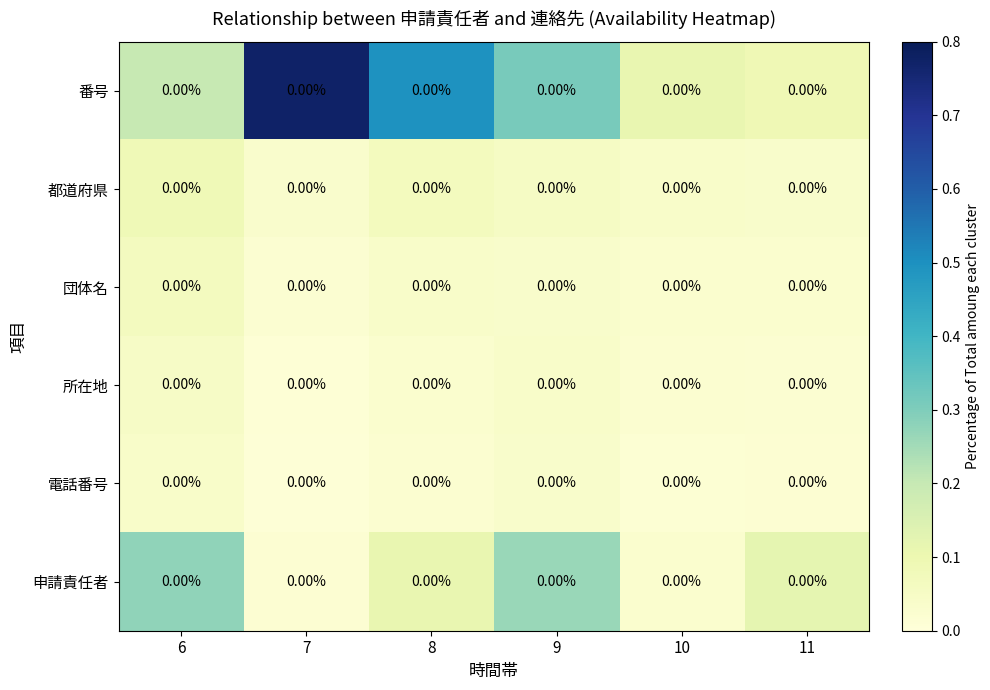

Reading right to left, list all the values displayed in this chart.

番号: 11=0.0	10=0.0	9=0.0	8=0.0	7=0.0	6=0.0
都道府県: 11=0.0	10=0.0	9=0.0	8=0.0	7=0.0	6=0.0
団体名: 11=0.0	10=0.0	9=0.0	8=0.0	7=0.0	6=0.0
所在地: 11=0.0	10=0.0	9=0.0	8=0.0	7=0.0	6=0.0
電話番号: 11=0.0	10=0.0	9=0.0	8=0.0	7=0.0	6=0.0
申請責任者: 11=0.0	10=0.0	9=0.0	8=0.0	7=0.0	6=0.0